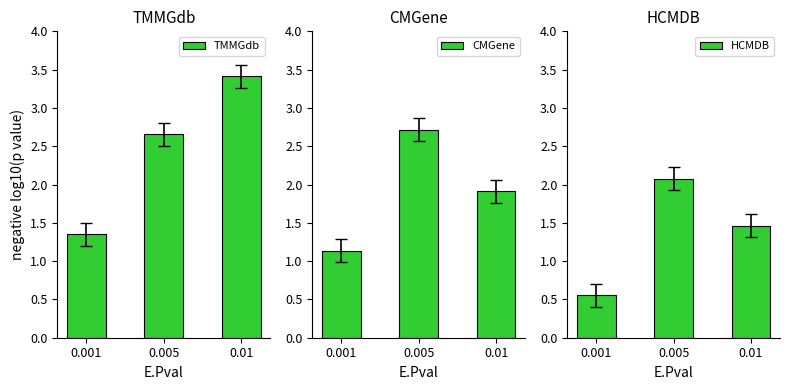

Between 0.001 and 0.01, which series saw the biggest shift?

TMMGdb